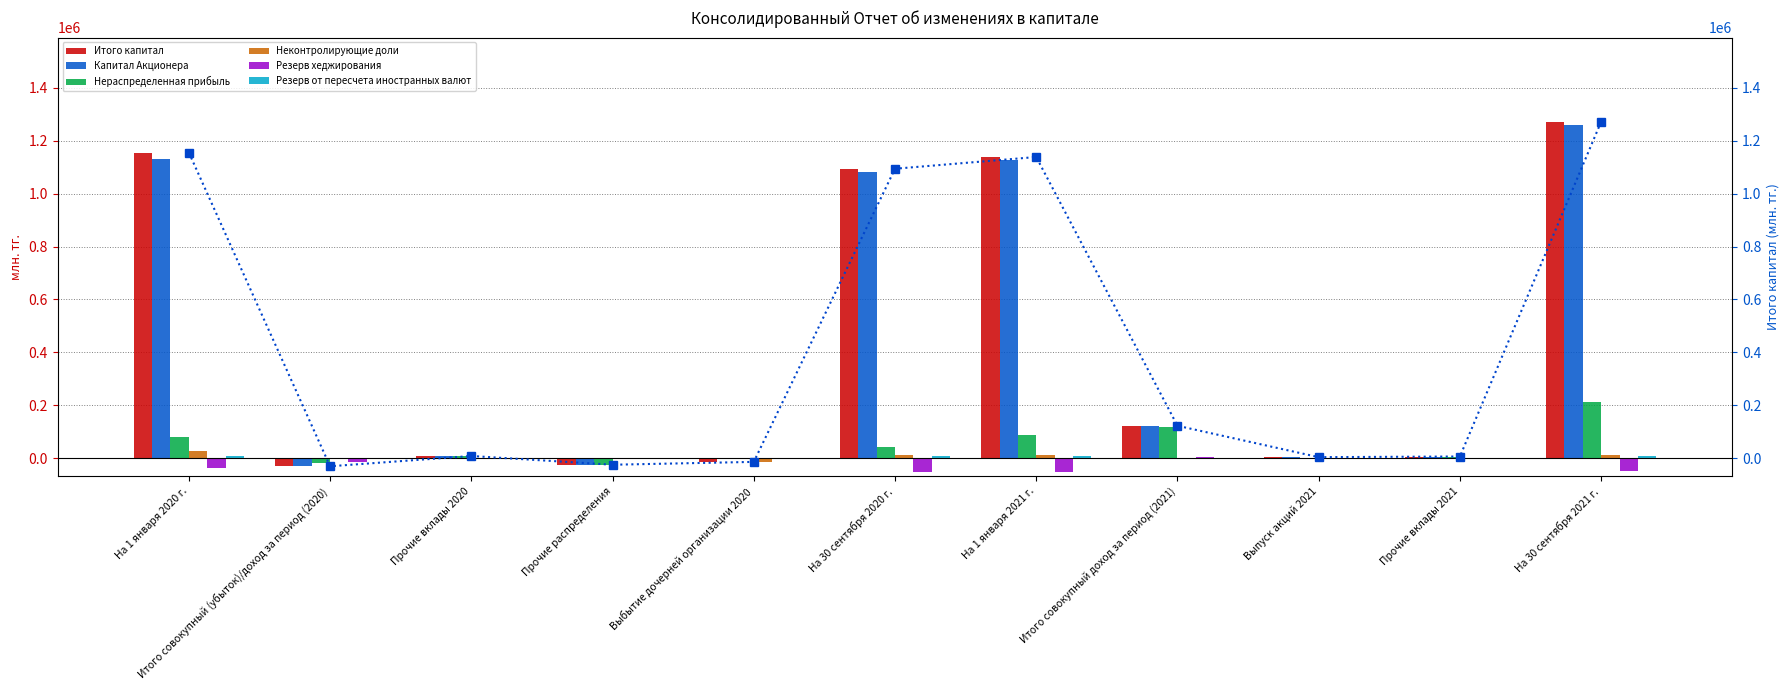

True or false: Нераспределенная прибыль has a value of -11785 at Прочие распределения.

False